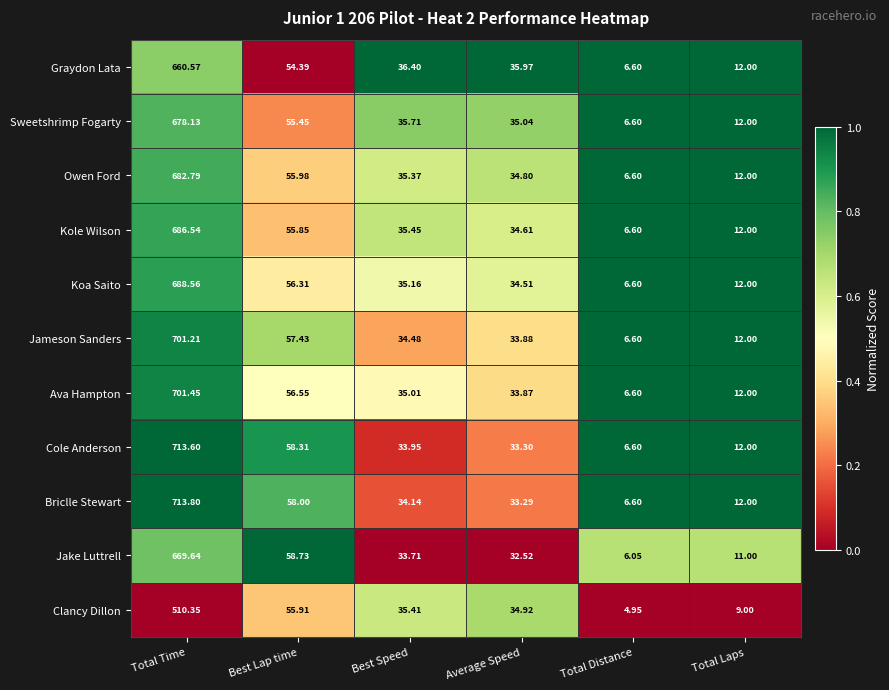

Which series changed the most between Best Lap time and Total Laps?

Jake Luttrell